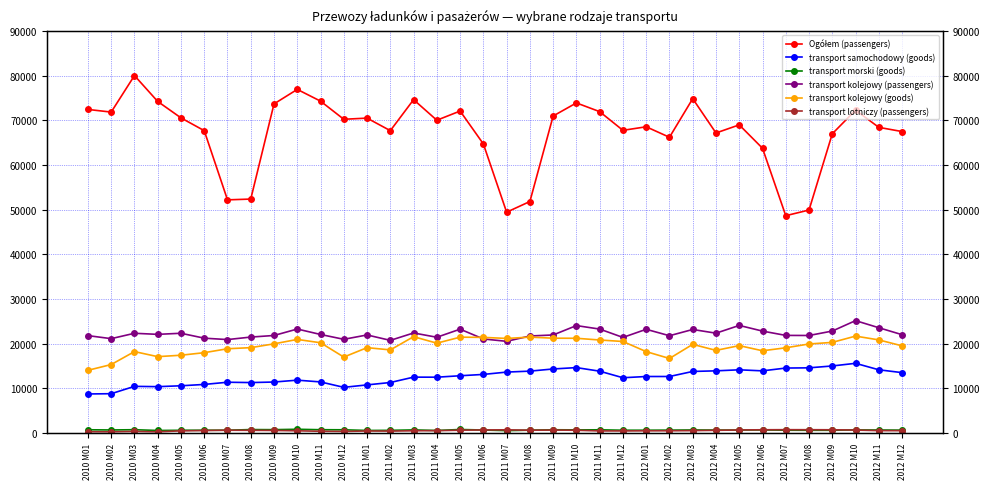

Count the number of data series in this chart.

6